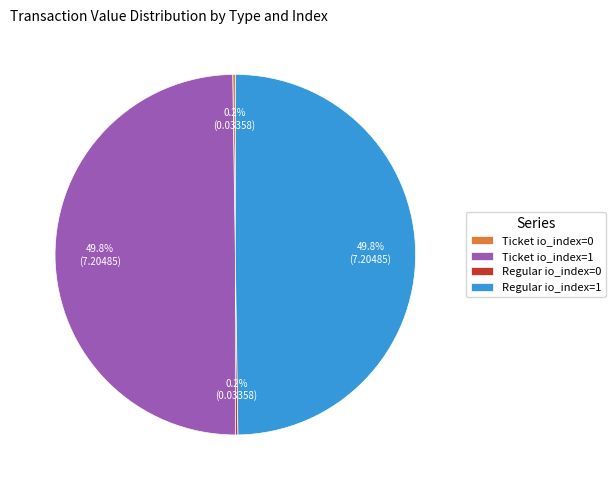

Do Ticket io_index=1 and Regular io_index=1 together represent more than half of the pie?

Yes